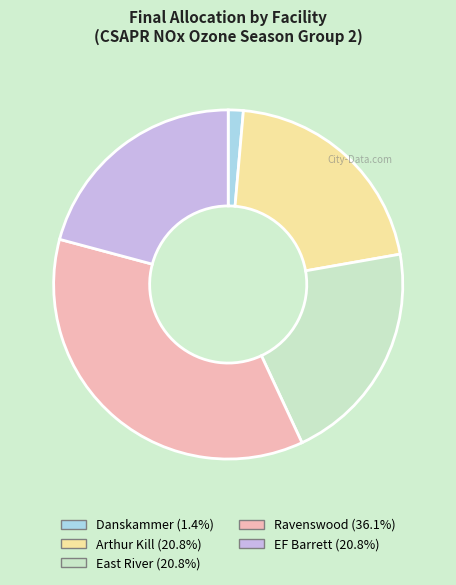

Is there a majority slice in this chart?

No